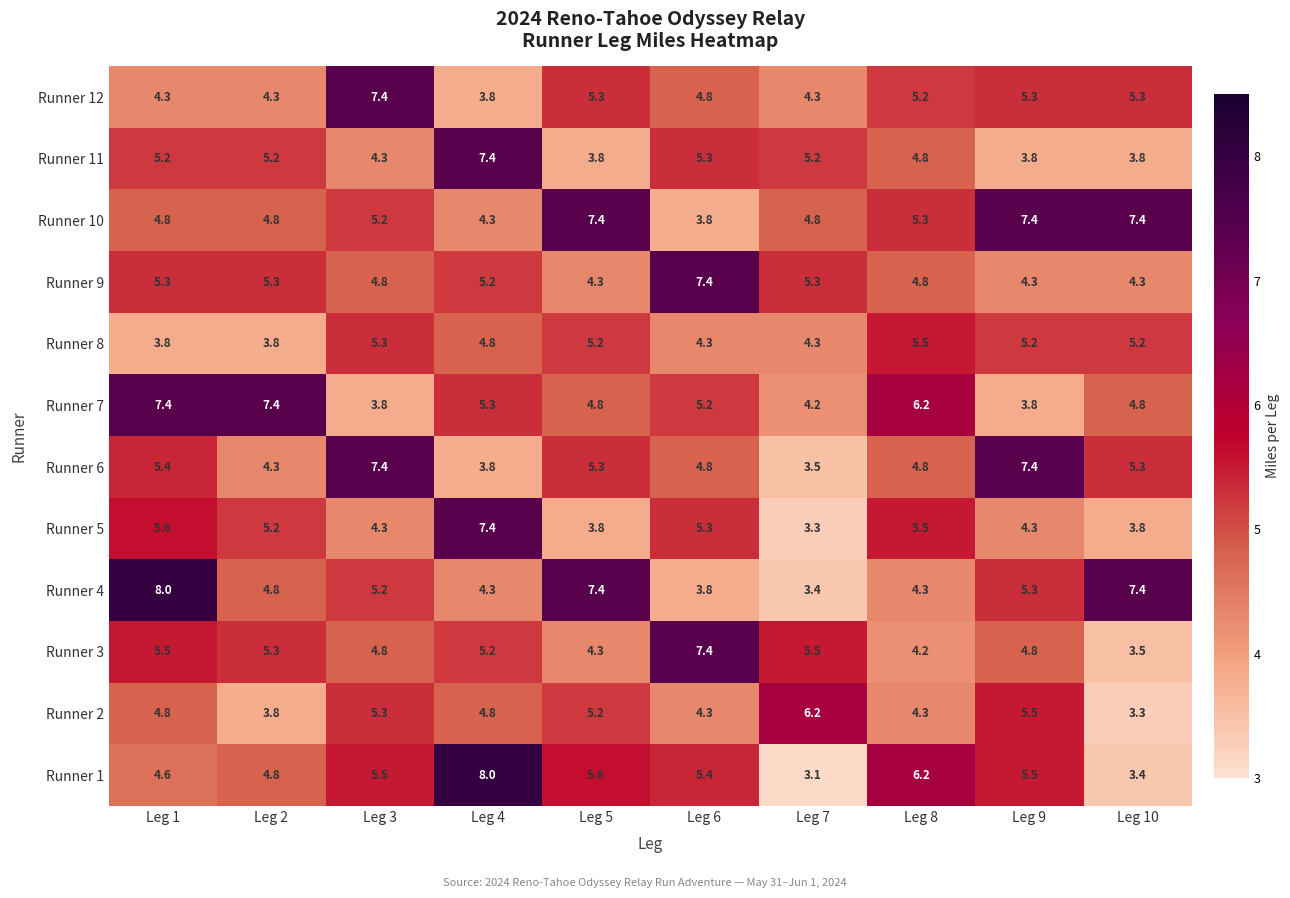

How many values in the Runner 4 series are below 5?

5